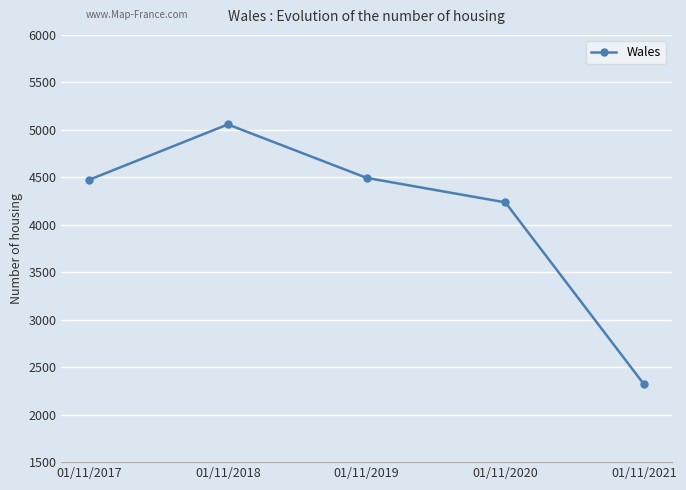

True or false: the data shows 4236 at 01/11/2020.

True